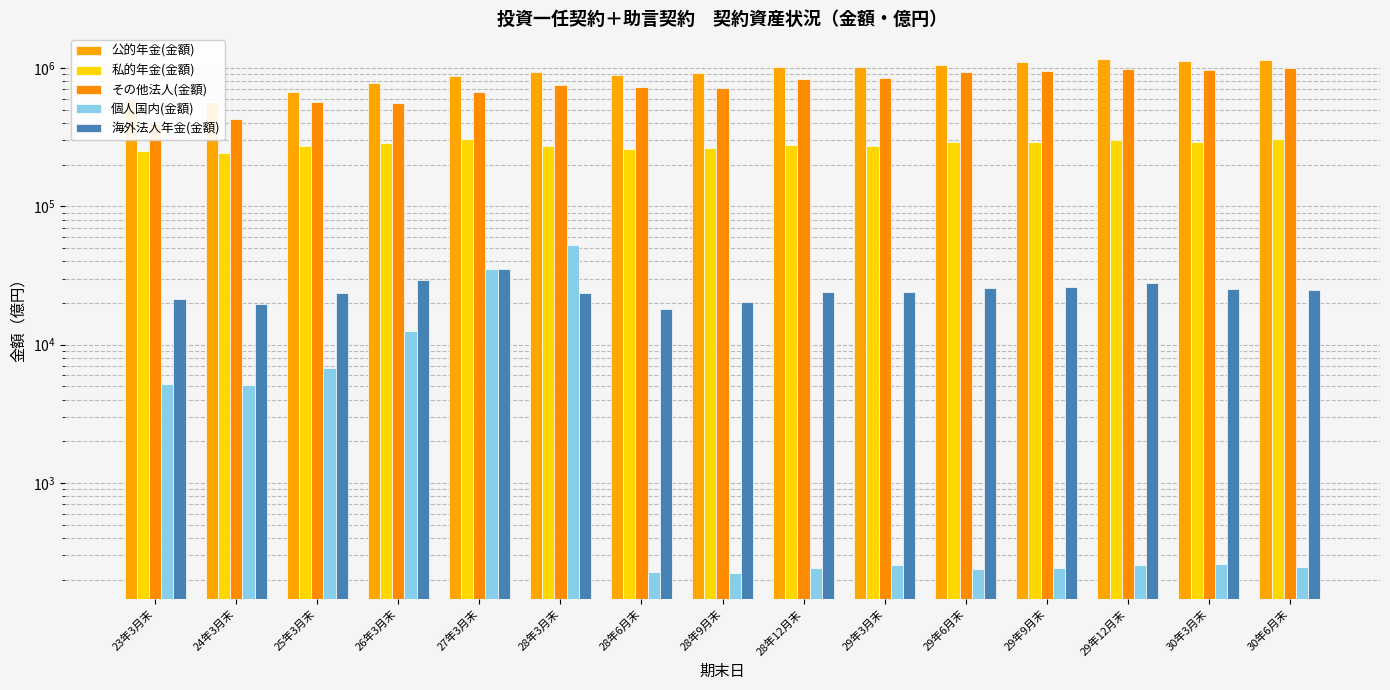

How many values in the その他法人(金額) series exceed 757255?

8